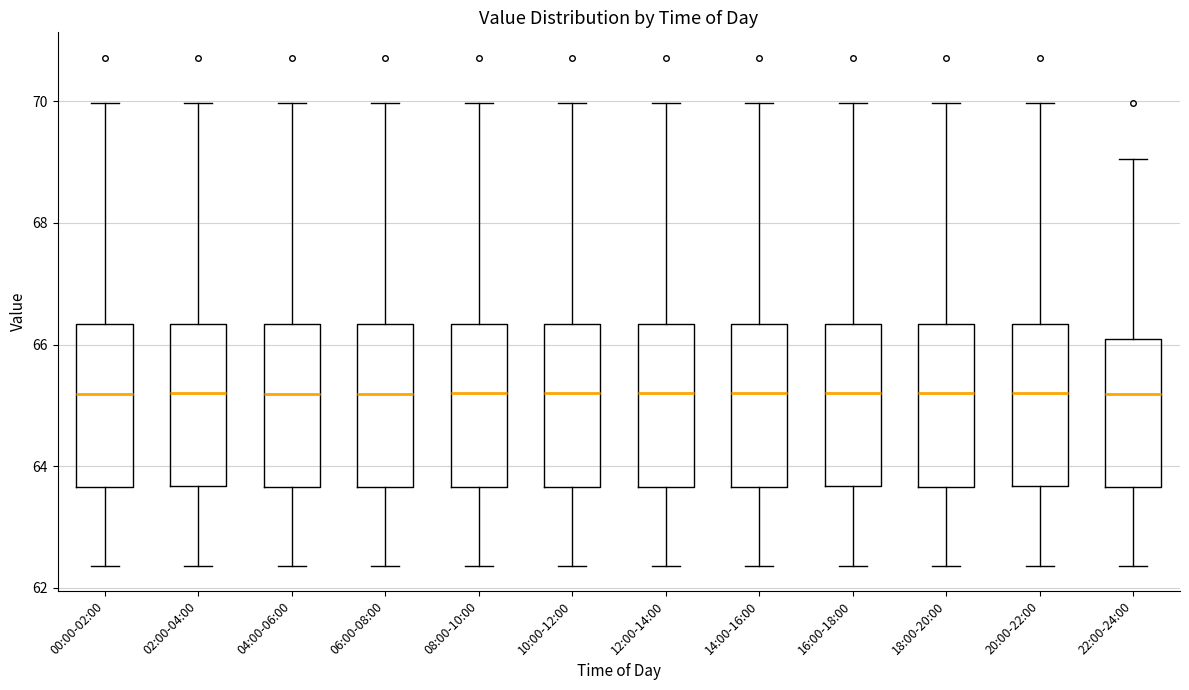

Reading left to right, transcribe this box plot: for each box, give where its median line is, the range the box spans, and where its two whiskers end, as read against the y-axis. The values are not printed on the chart, so give them approximately, as read against the axis.

00:00-02:00: median 65.2, box 63.6 to 66.4, whiskers 62.4 to 70.0
02:00-04:00: median 65.2, box 63.6 to 66.4, whiskers 62.4 to 70.0
04:00-06:00: median 65.2, box 63.6 to 66.4, whiskers 62.4 to 70.0
06:00-08:00: median 65.2, box 63.6 to 66.4, whiskers 62.4 to 70.0
08:00-10:00: median 65.2, box 63.6 to 66.4, whiskers 62.4 to 70.0
10:00-12:00: median 65.2, box 63.6 to 66.4, whiskers 62.4 to 70.0
12:00-14:00: median 65.2, box 63.6 to 66.4, whiskers 62.4 to 70.0
14:00-16:00: median 65.2, box 63.6 to 66.4, whiskers 62.4 to 70.0
16:00-18:00: median 65.2, box 63.6 to 66.4, whiskers 62.4 to 70.0
18:00-20:00: median 65.2, box 63.6 to 66.4, whiskers 62.4 to 70.0
20:00-22:00: median 65.2, box 63.6 to 66.4, whiskers 62.4 to 70.0
22:00-24:00: median 65.2, box 63.6 to 66.0, whiskers 62.4 to 69.0